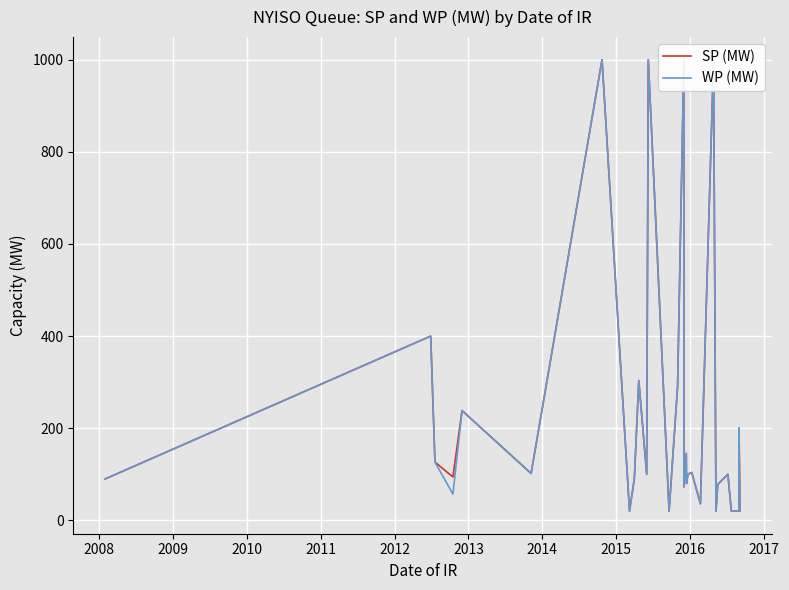

What is the difference between the maximum and second lowest values in the WP (MW) series?

980.0